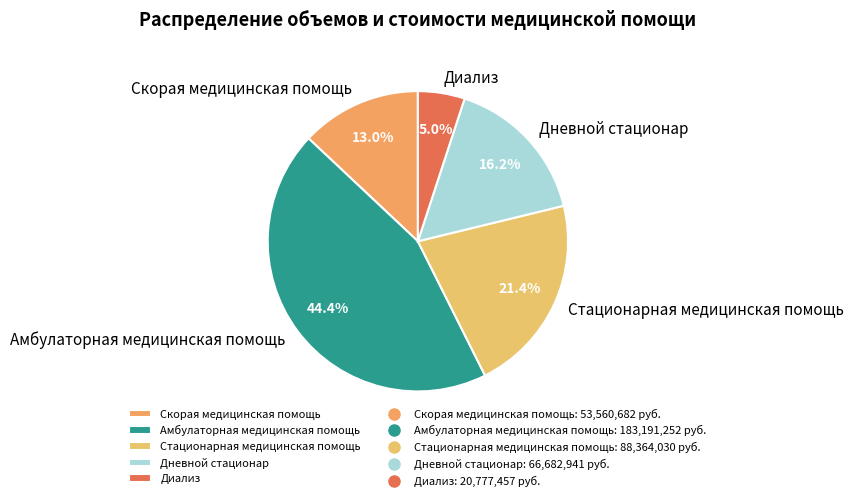

What is the ratio of the value at Скорая медицинская помощь to the value at Стационарная медицинская помощь?

0.6